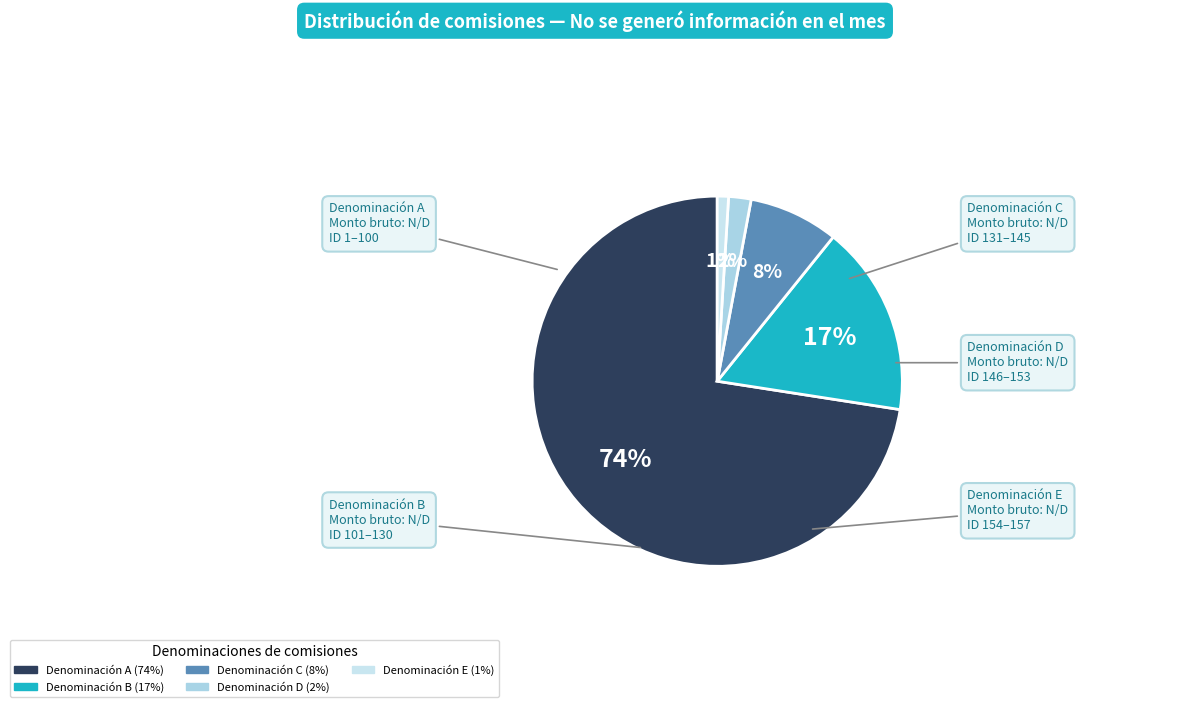

To the nearest percent, what percentage of the pie is No se generó información (ID 154-157)?

1%